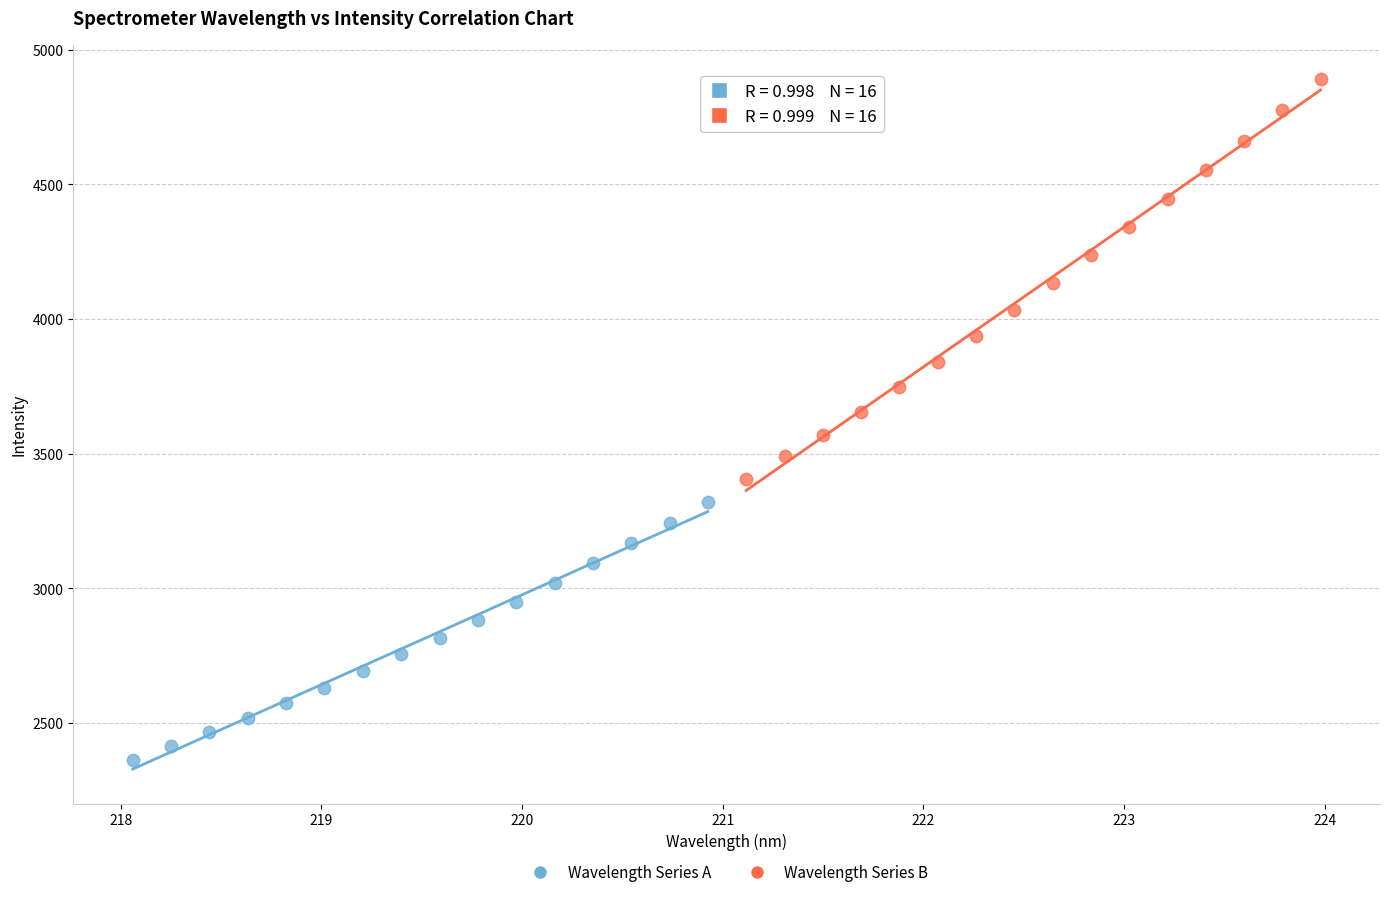

Which series has the largest Y range (max minus min)?

Wavelength Series B